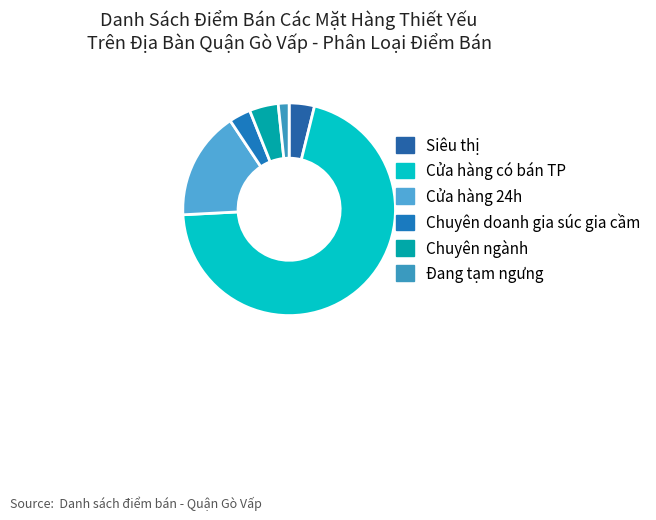

What is the change in value from Cửa hàng có bán TP to Đang tạm ngưng?

-125